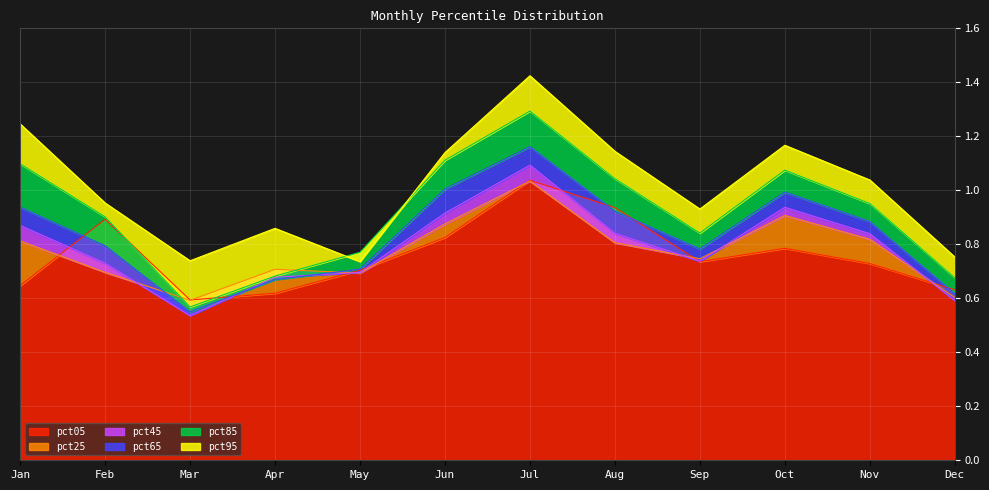

True or false: pct45 and pct65 cross at least once.

True